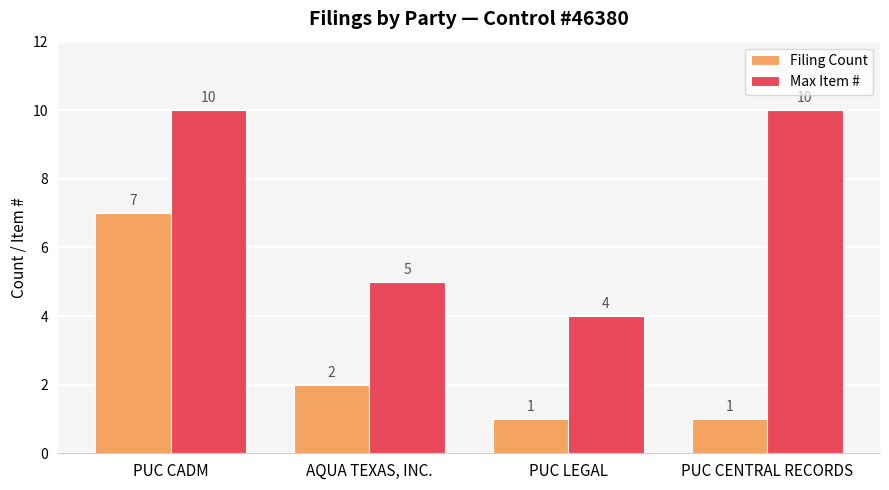

Where is Max Item # nearest to the value 7?

AQUA TEXAS, INC.